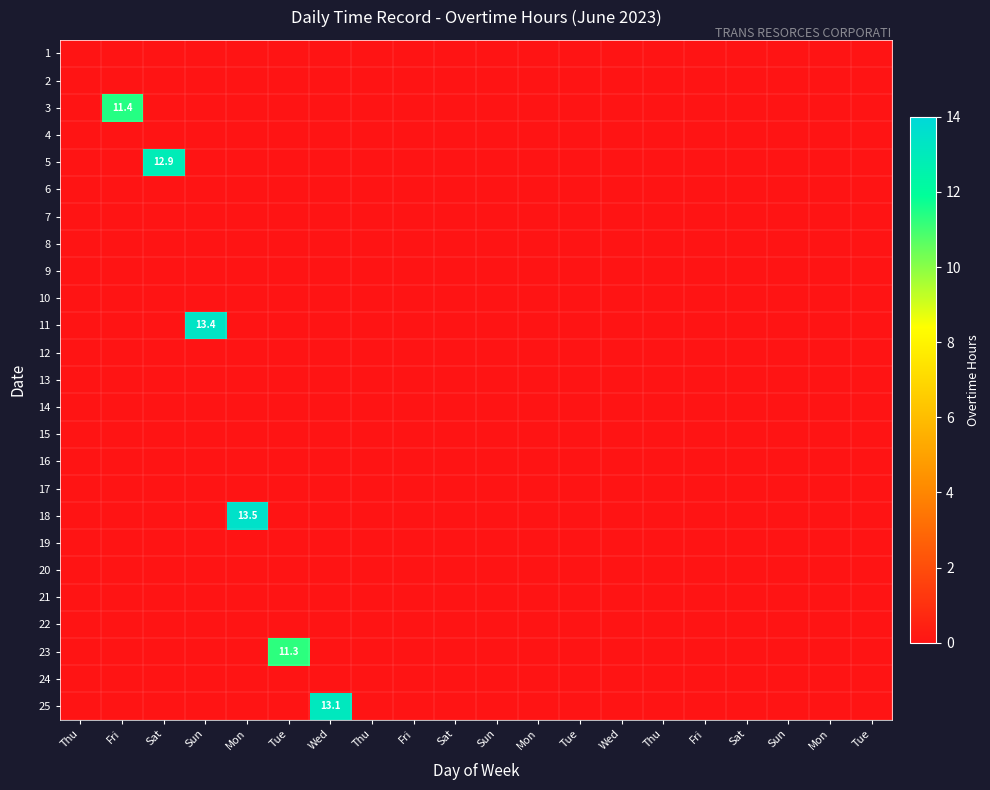

At Wed, list the series in order from largest to smallest.

25, 1, 2, 3, 4, 5, 6, 7, 8, 9, 10, 11, 12, 13, 14, 15, 16, 17, 18, 19, 20, 21, 22, 23, 24